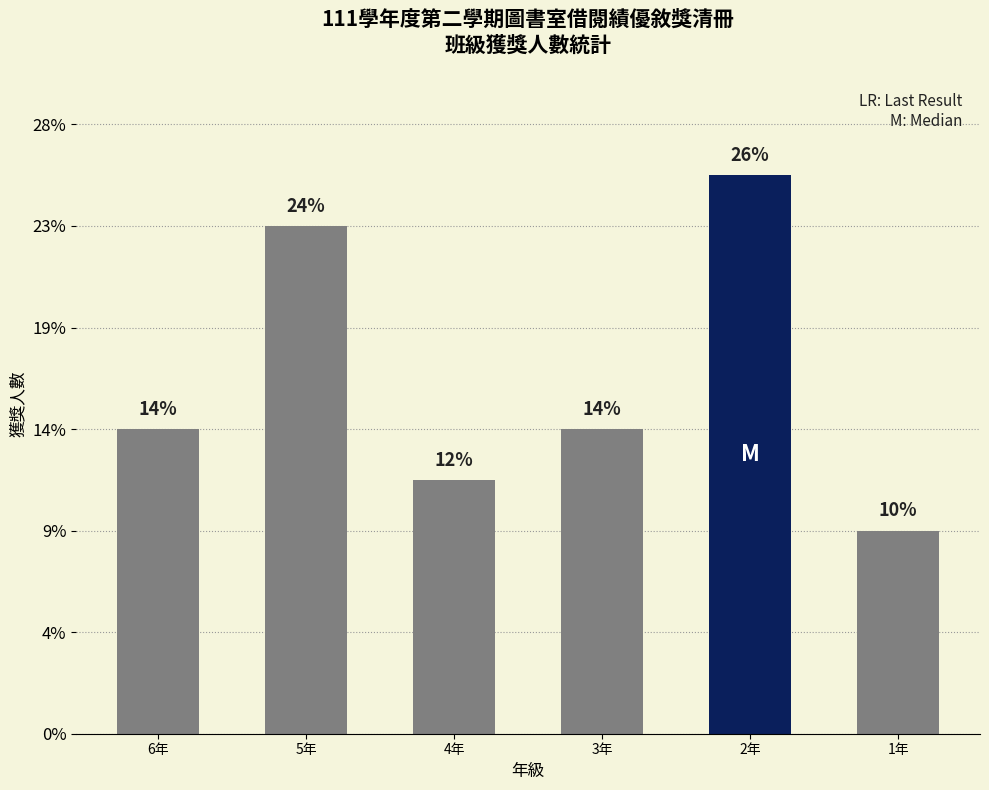

Between 5年 and 6年, which is larger?

5年